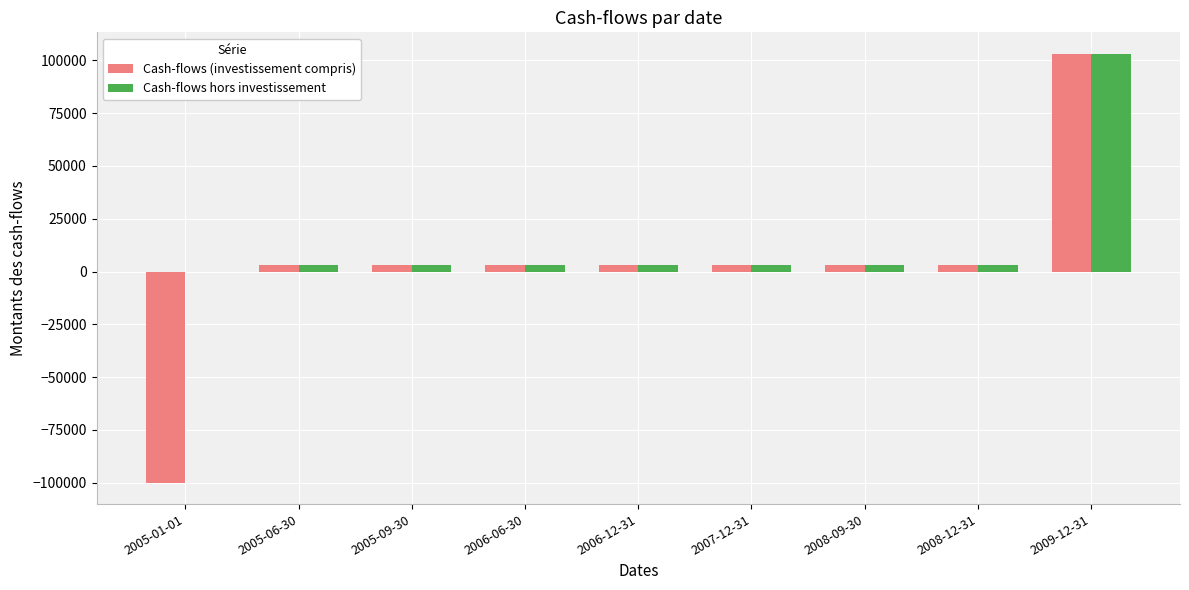

What is the sum of all Cash-flows (investissement compris) values?

24485